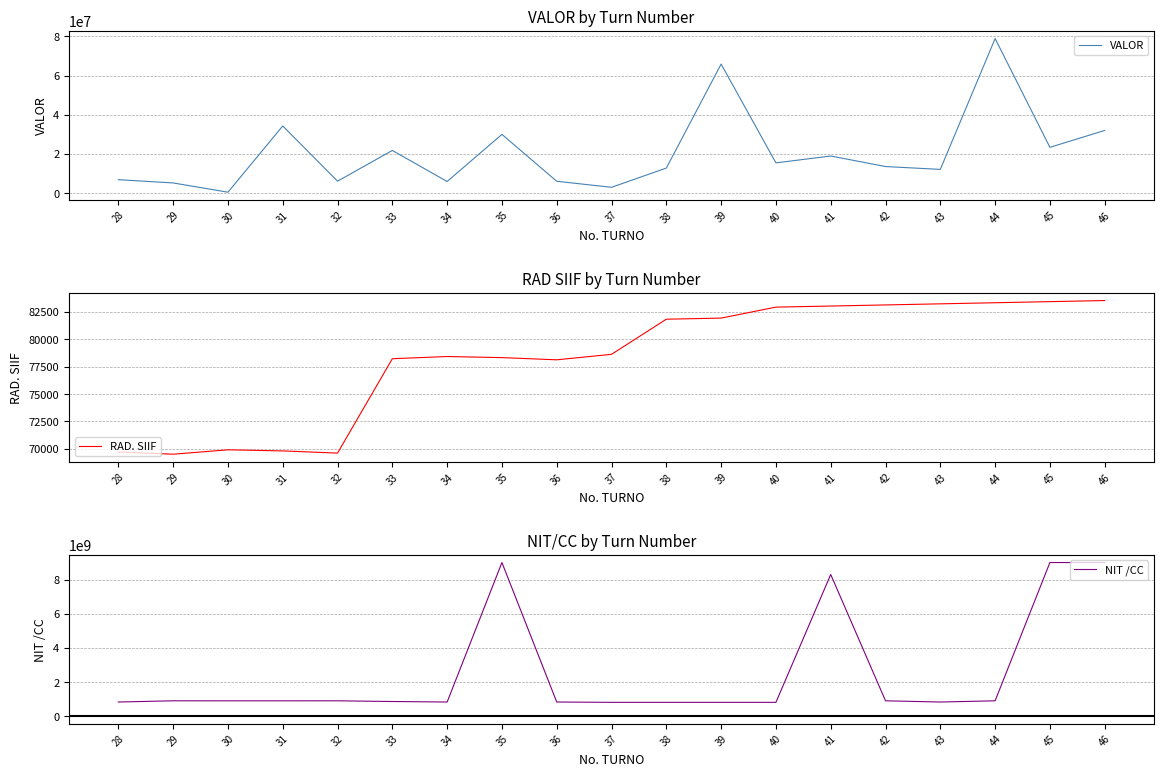

Reading left to right, what are all the values shown in this chart?

VALOR: 6903284.9	5237792.8	507620.0	34294190.0	6136736.0	21806105.8	5974002.0	29999970.0	6090113.0	3012866.0	12816398.1	65867537.1	15459465.6	18979280.0	13600549.3	12141925.8	78869030.5	23400000.0	32000000.0
RAD. SIIF: 69719.0	69519.0	69919.0	69819.0	69619.0	78219.0	78419.0	78319.0	78119.0	78619.0	81819.0	81919.0	82919.0	83019.0	83119.0	83219.0	83319.0	83419.0	83519.0
NIT /CC: 830031296.0	901233676.0	900155107.0	900155107.0	901233676.0	860067479.0	830095213.0	9000155107.0	830095213.0	811009788.0	811009788.0	811009788.0	811009788.0	8300506193.0	901233676.0	830031296.0	901233676.0	9000155107.0	9000155107.0